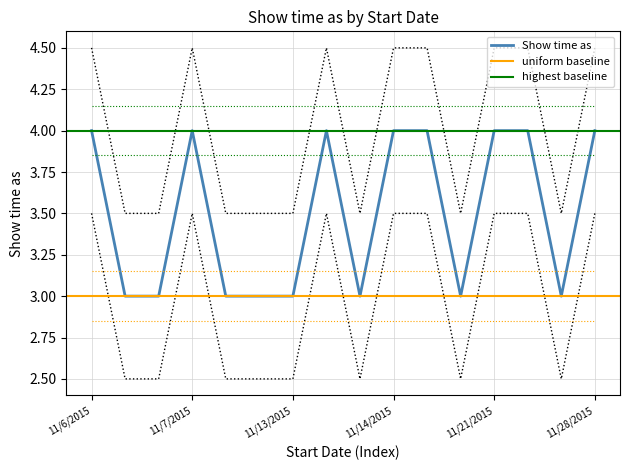

Is it true that Show time as equals 2 at 11/21/2015?

False